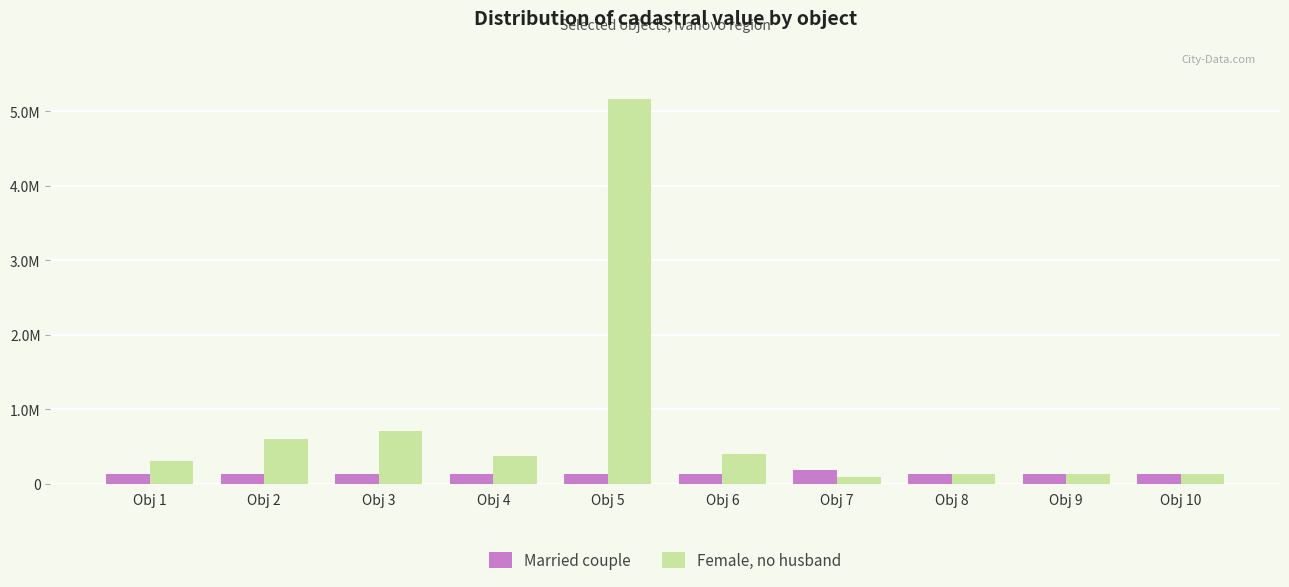

Reading left to right, what are all the values shown in this chart?

Married couple: 135867.2	135867.2	135867.2	135867.2	135867.2	135867.2	182866.2	135867.2	135867.2	138224.1
Female, no husband: 311955.1	597790.7	706756.4	371148.5	5169002.6	396457.1	87090.0	135867.2	135867.2	135867.2